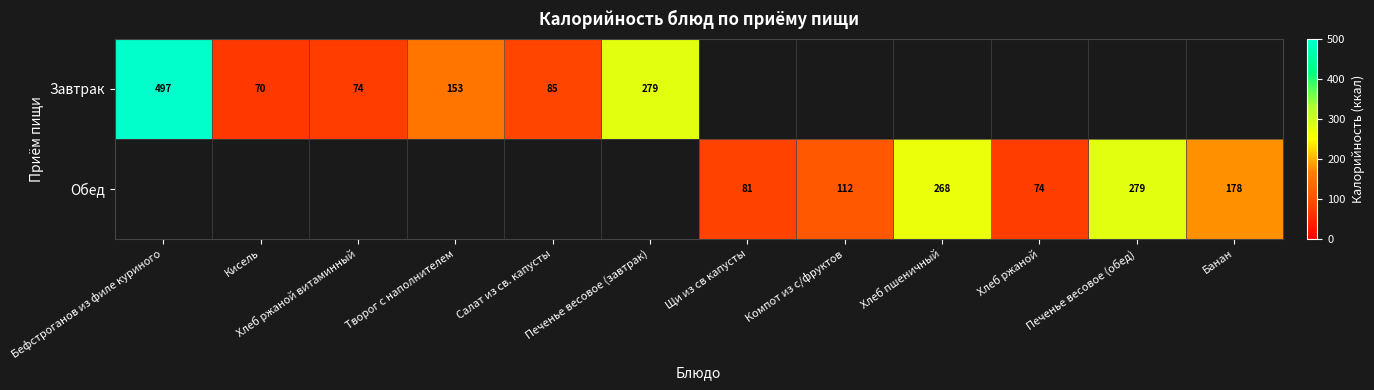

Rank the series by their average value, from highest to lowest.

Завтрак, Обед